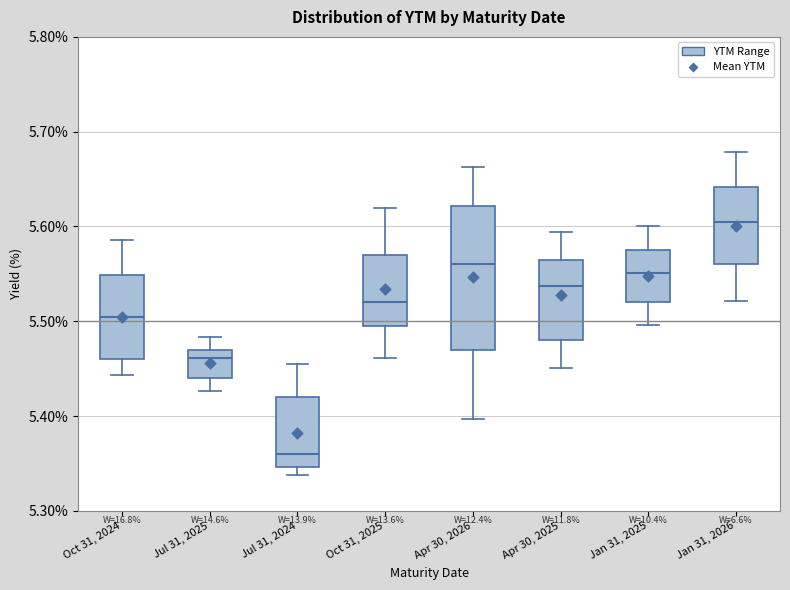

Comparing the boxes themselves (not the whiskers), which one is the tallest?

Apr 30, 2026